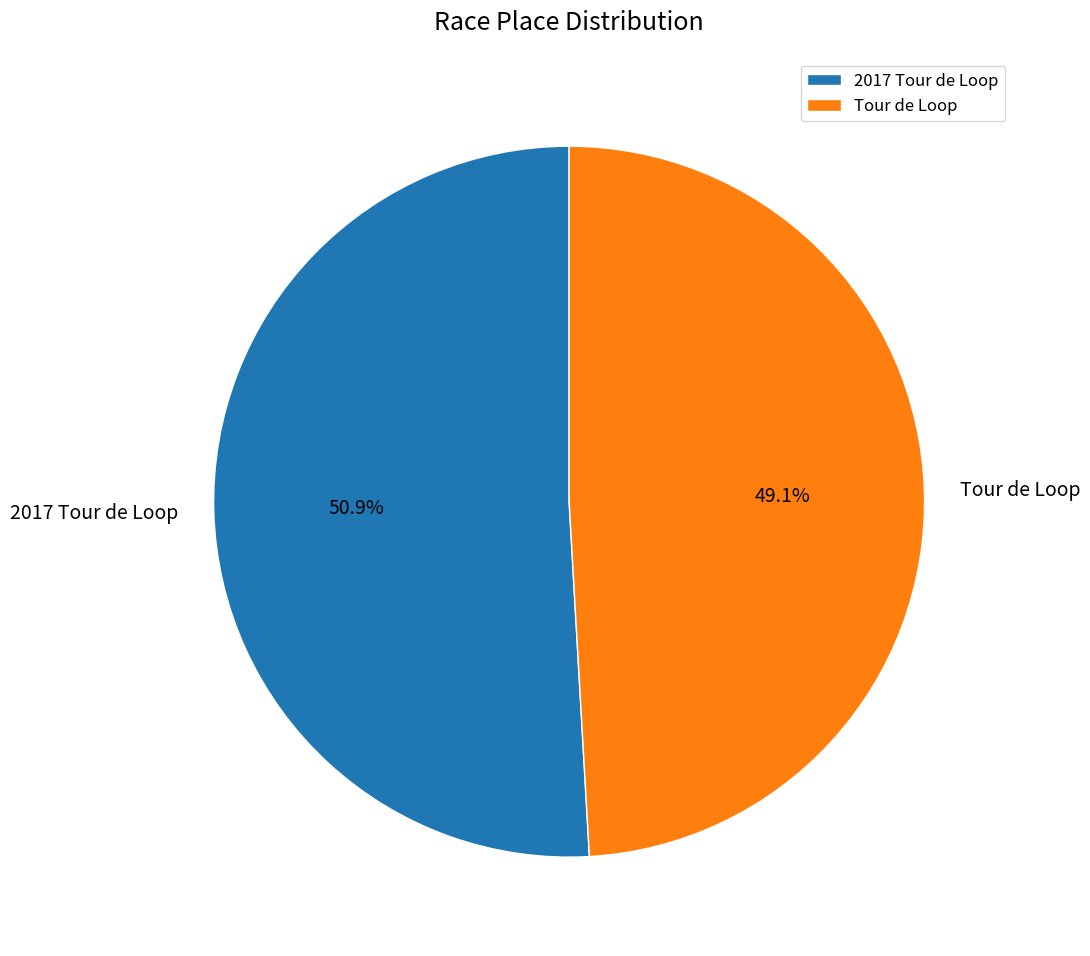

Is it true that Tour de Loop is 49% of the pie?

True